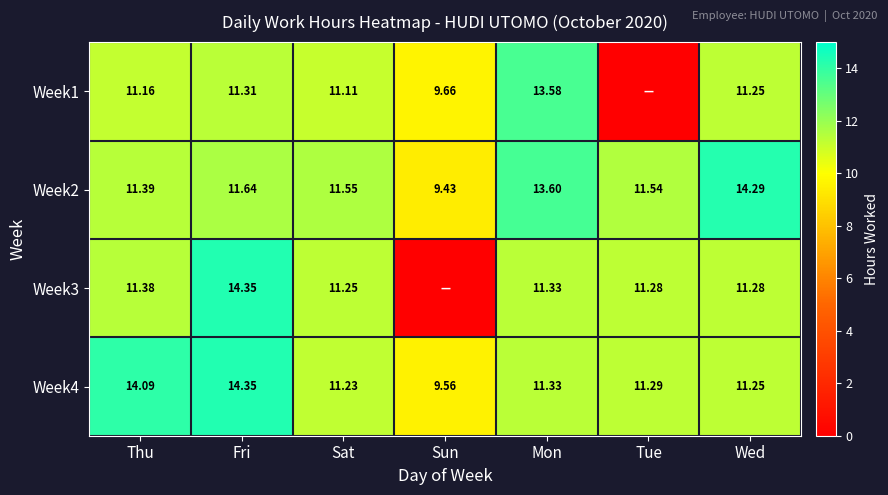

Is the value of Week2 at Tue greater than the value of Week4 at Sat?

Yes